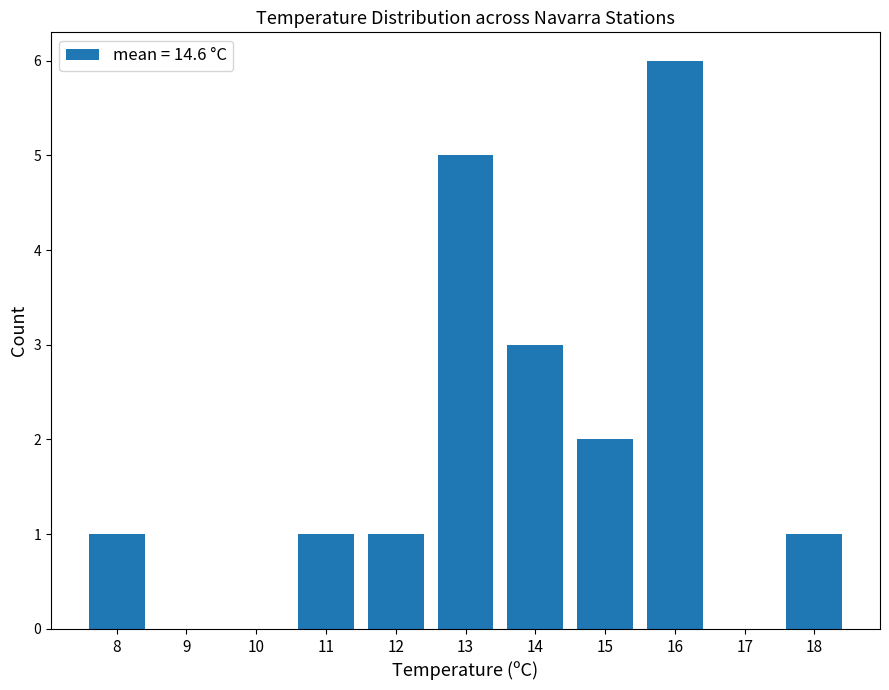

Reading left to right, what are all the values shown in this chart?

8=1	9=0	10=0	11=1	12=1	13=5	14=3	15=2	16=6	17=0	18=1